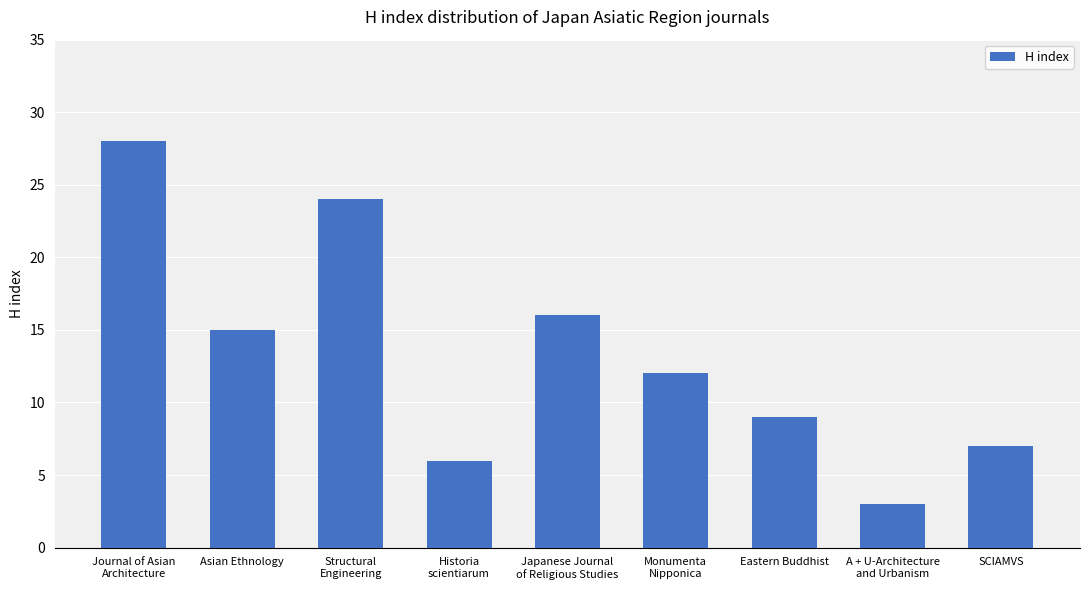

Reading left to right, transcribe all the data shown in this chart.

Journal of Asian
Architecture=28	Asian Ethnology=15	Structural
Engineering=24	Historia
scientiarum=6	Japanese Journal
of Religious Studies=16	Monumenta
Nipponica=12	Eastern Buddhist=9	A + U-Architecture
and Urbanism=3	SCIAMVS=7